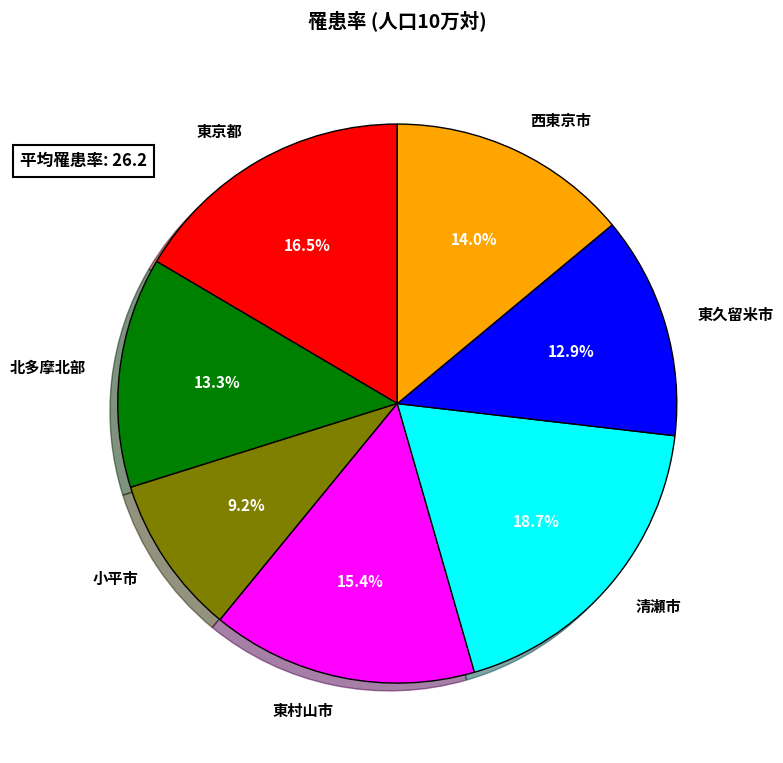

To the nearest percent, what is the difference between the 東久留米市 and 東京都 slice percentages?

4%